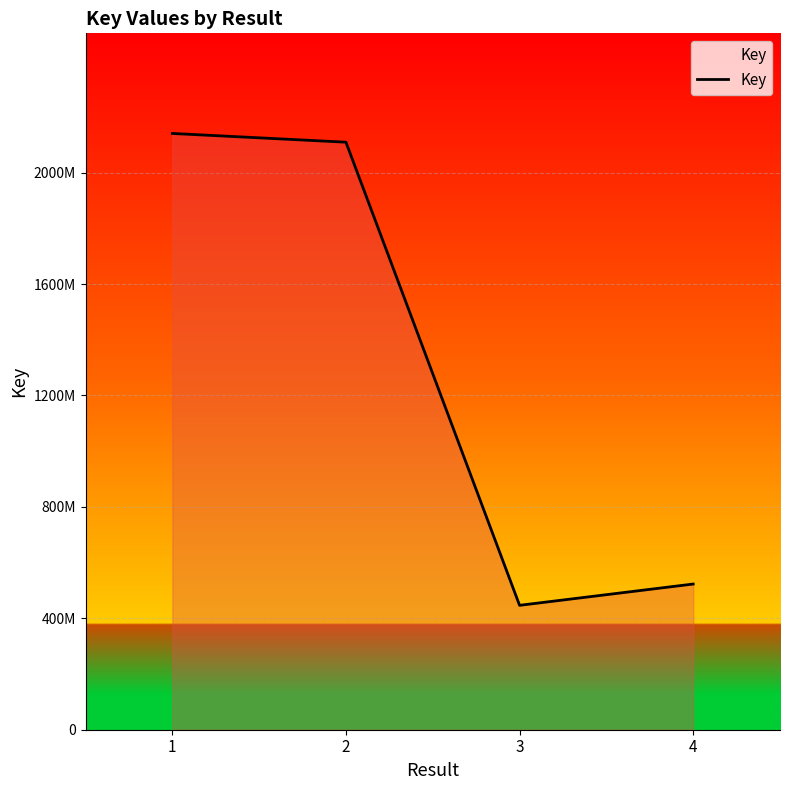

Is it true that the value at 4 is 523012468?

True